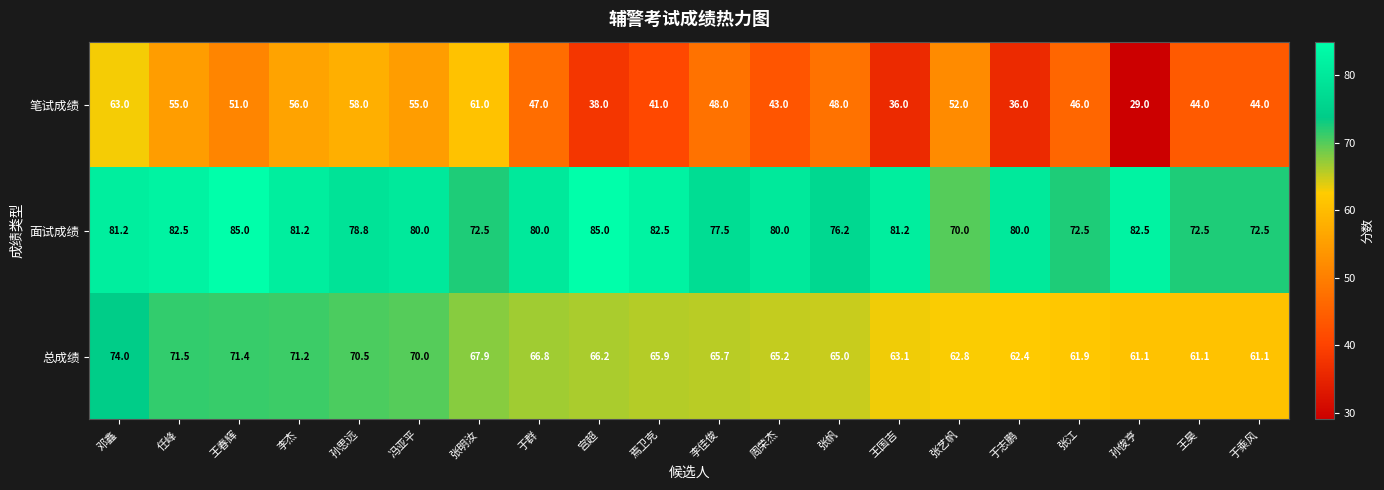

What is the minimum value shown in the chart?

29.0